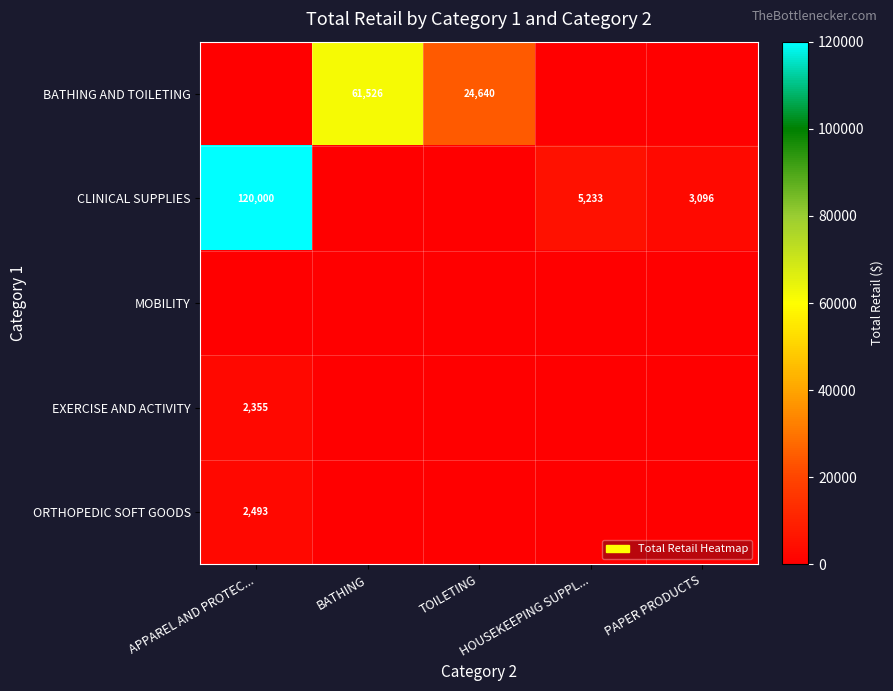

Rank the series at PAPER PRODUCTS from lowest to highest value.

BATHING AND TOILETING, MOBILITY, EXERCISE AND ACTIVITY, ORTHOPEDIC SOFT GOODS, CLINICAL SUPPLIES